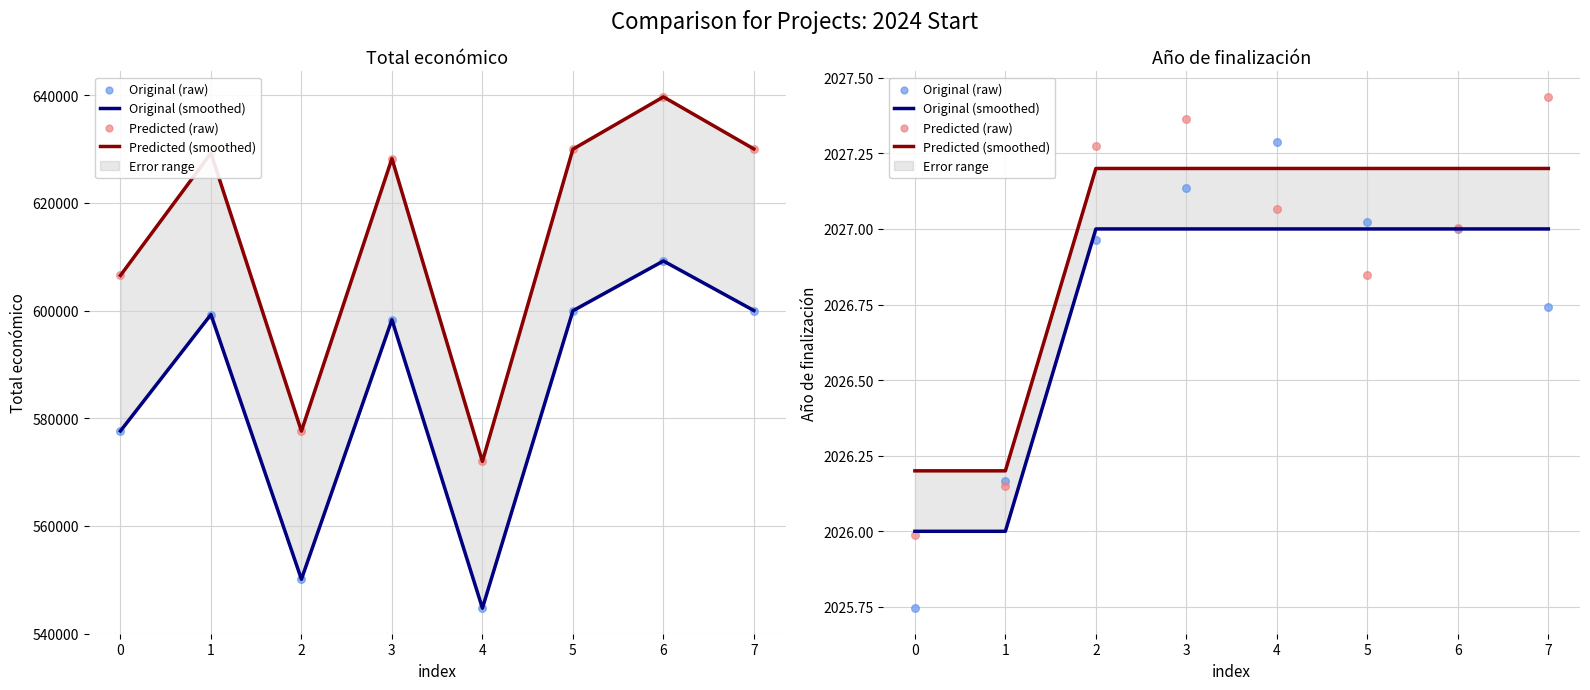

Which series reaches the minimum Y coordinate?

Original (raw)